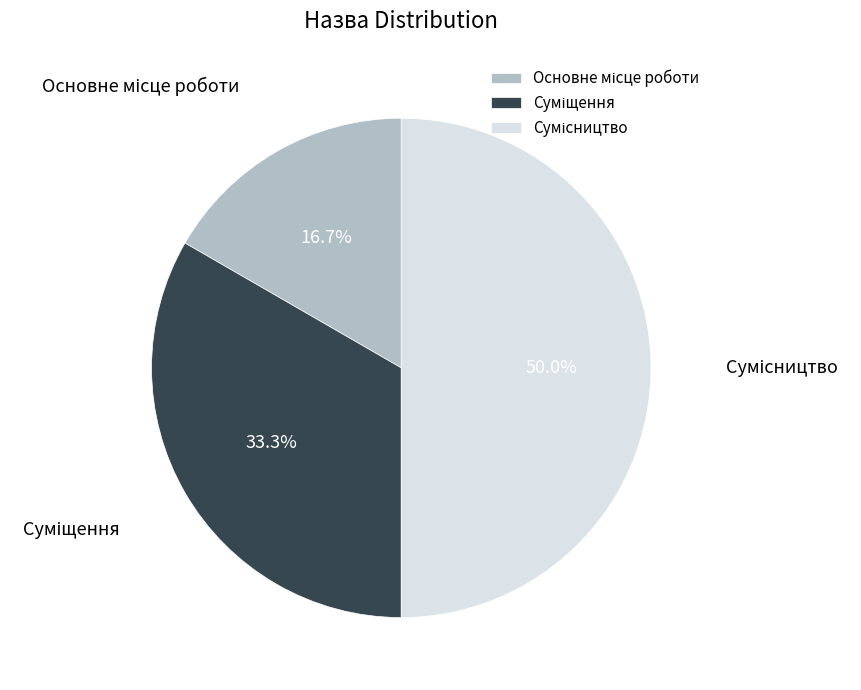

To the nearest percent, what is the average slice percentage?

33%